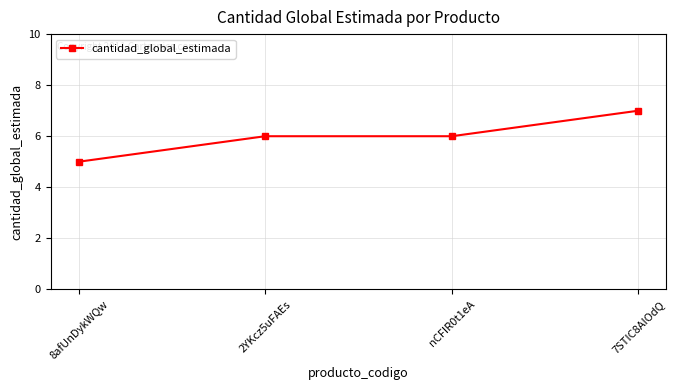

What is the label of the 3rd point from the right?

2YKcz5uFAEs